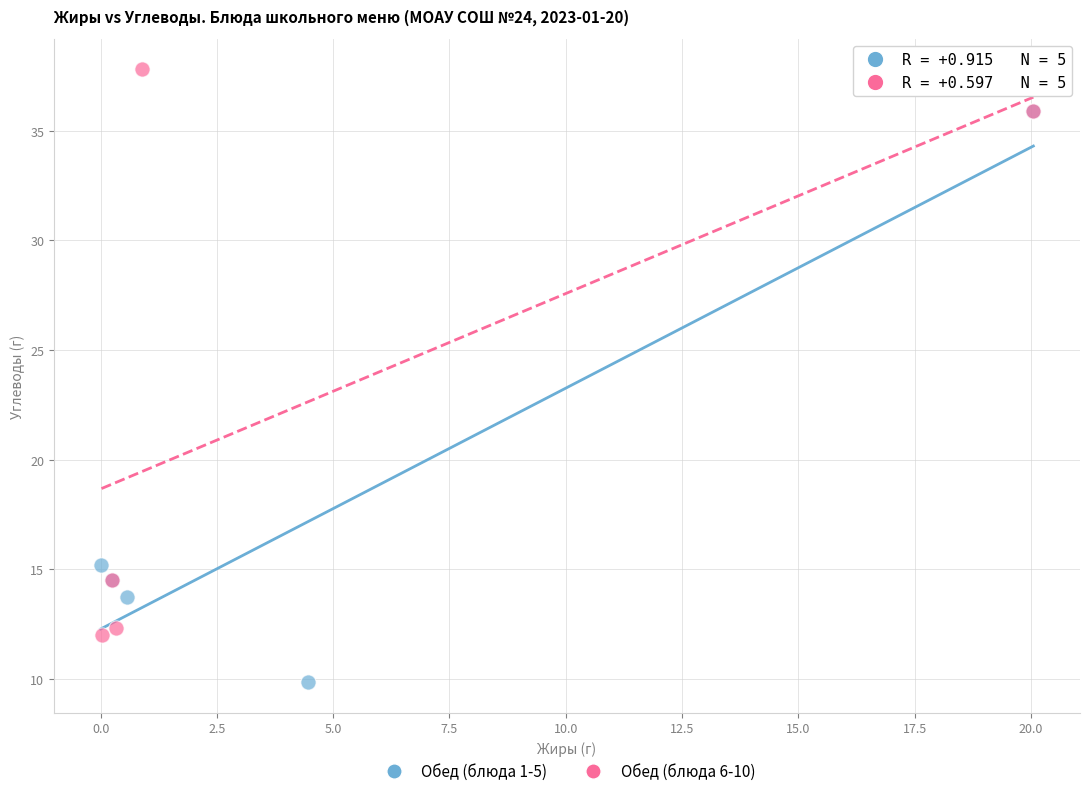

Which series reaches the minimum Y coordinate?

Обед (блюда 1-5)